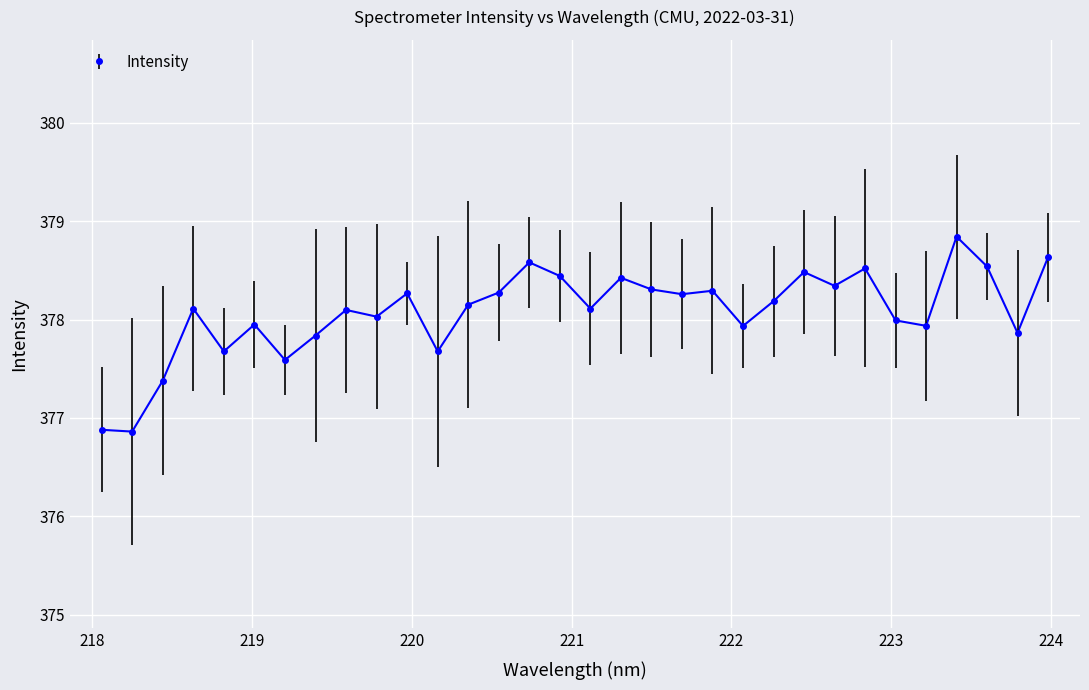

What is the difference between the maximum and second lowest values?

2.0